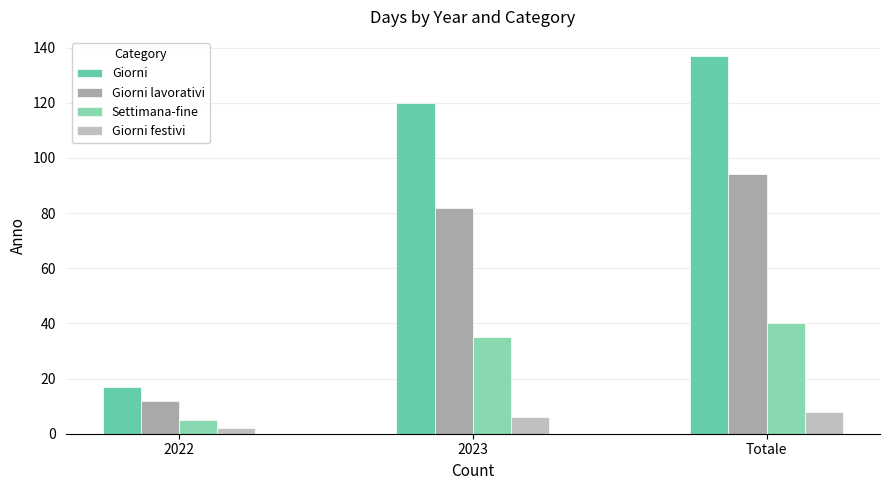

List the labels in order of Giorni lavorativi value, largest first.

Totale, 2023, 2022